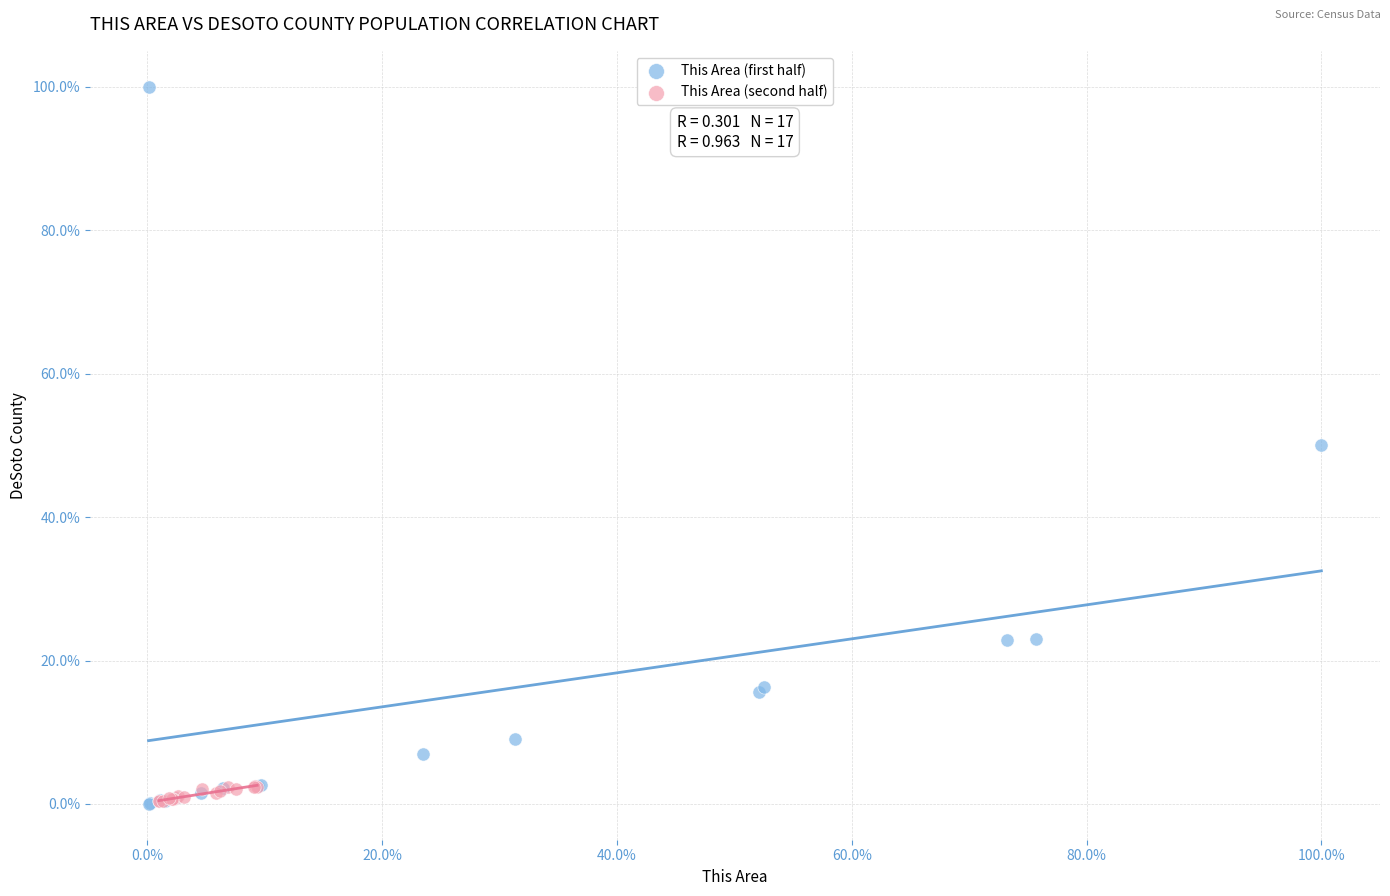

What are all the series names shown in the legend?

This Area (first half), This Area (second half)